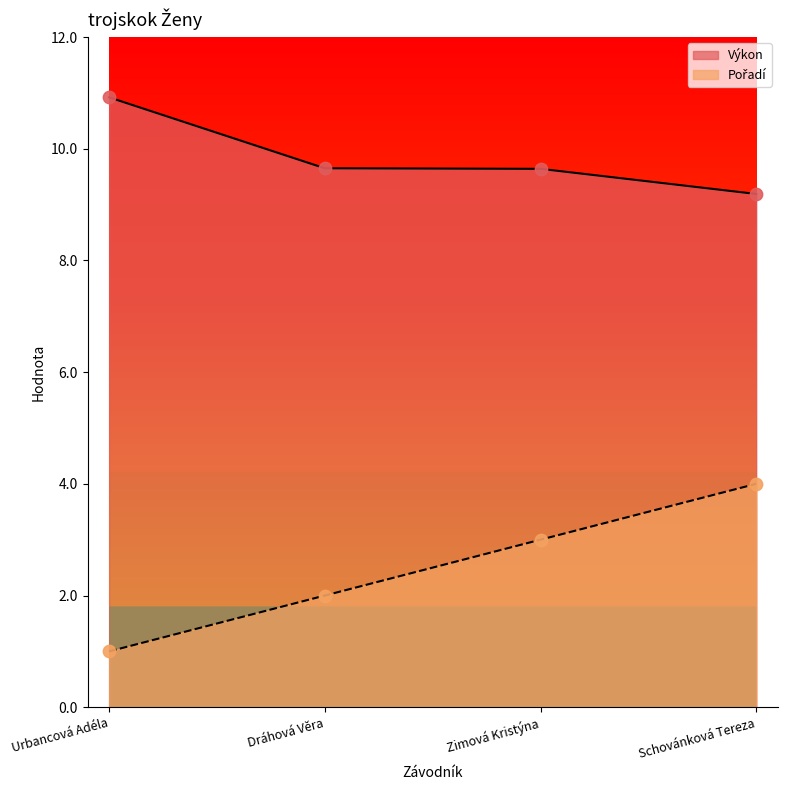

Is the value of Pořadí at Dráhová Věra greater than the value of Výkon at Zimová Kristýna?

No